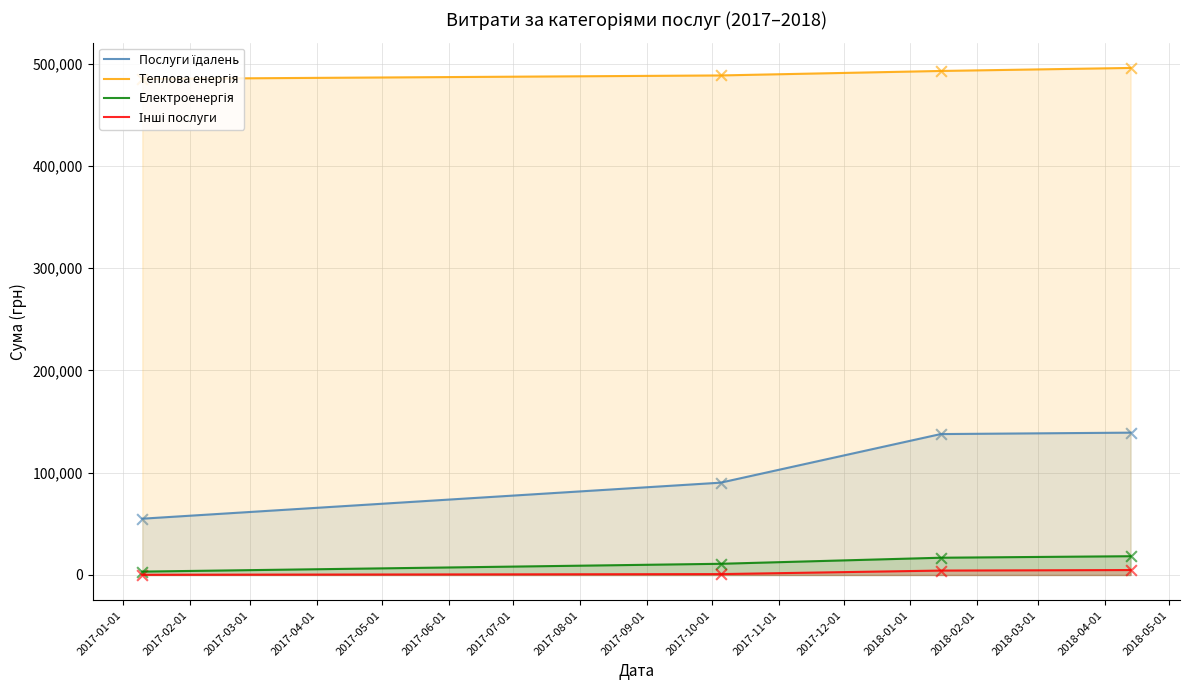

At how many categories does at least one series exceed 371142?

4